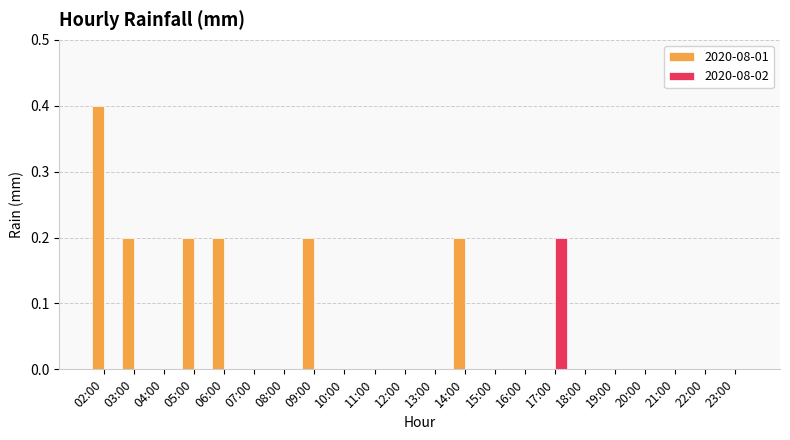

Which category has the highest value in the 2020-08-02 series?

17:00